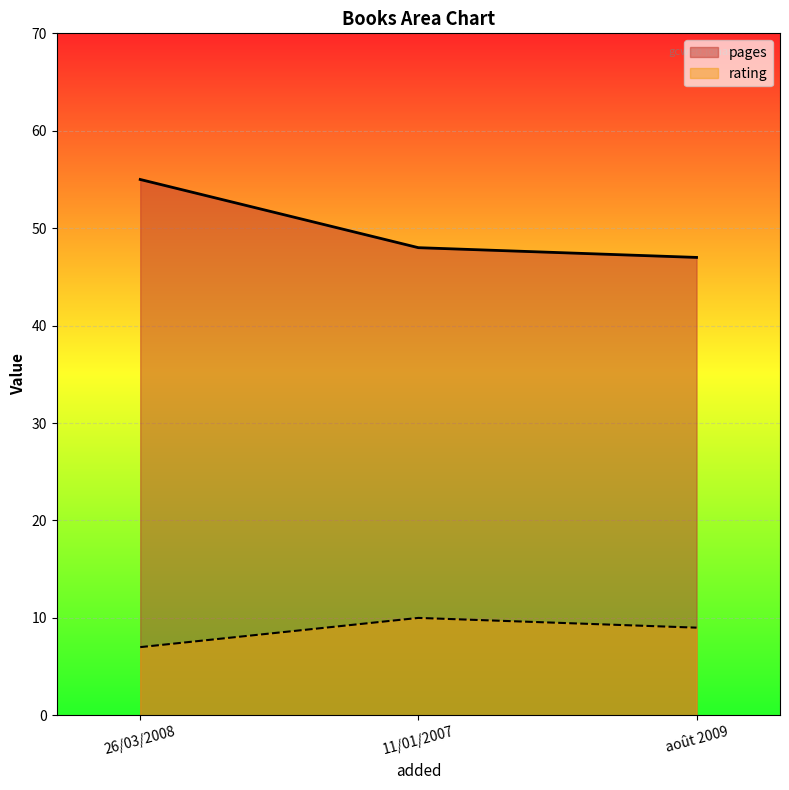

Between août 2009 and 26/03/2008, which is larger?

26/03/2008